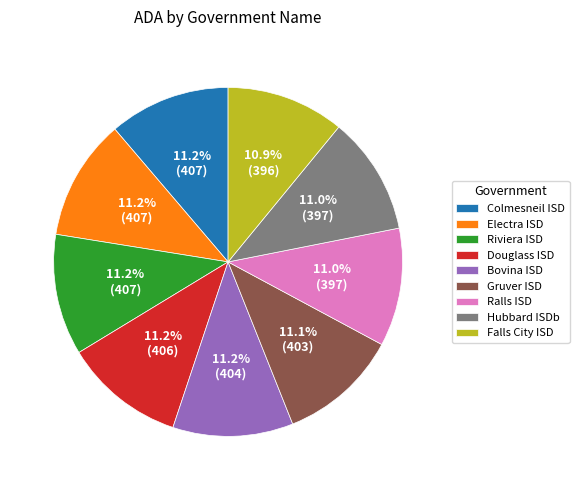

To the nearest percent, what percentage of the pie is Electra ISD?

11%